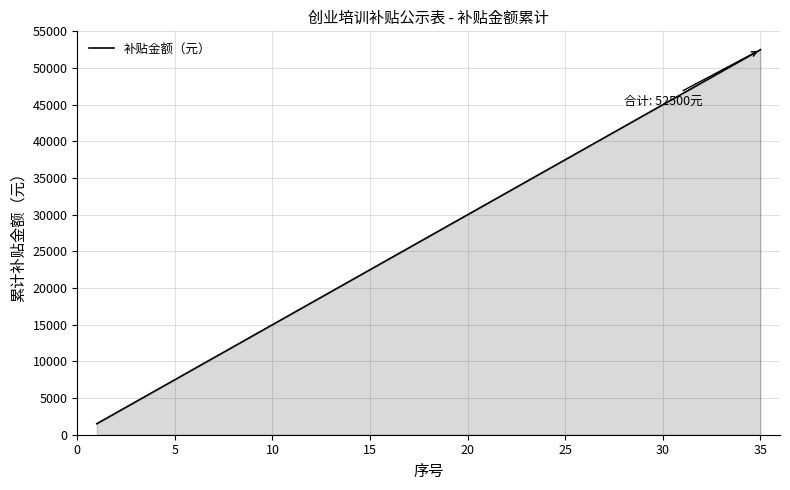

What is the maximum value shown in the chart?

52500